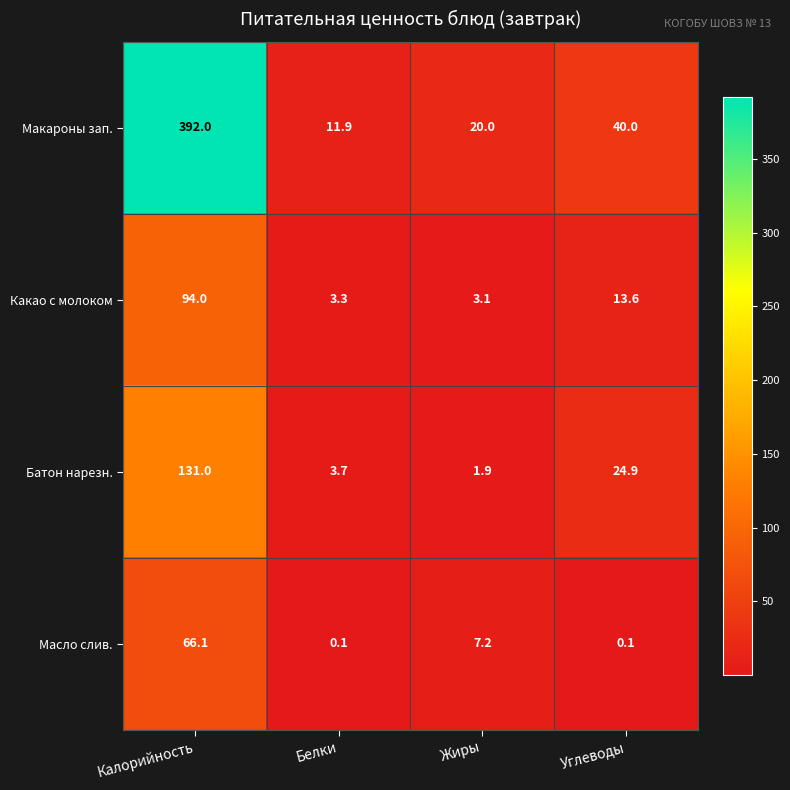

Rank the series by their maximum value, from highest to lowest.

Макароны зап., Батон нарезн., Какао с молоком, Масло слив.